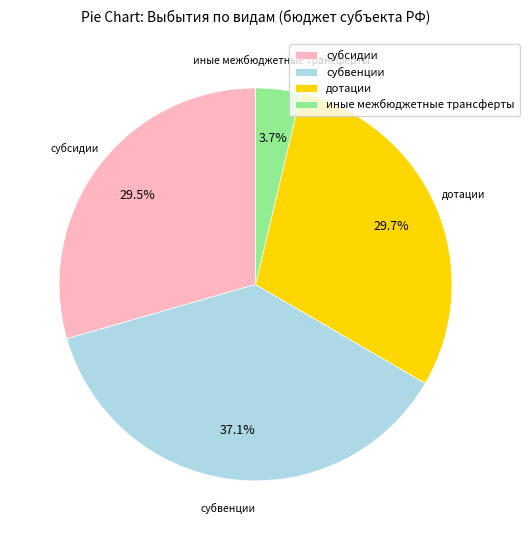

Count the number of slices in the pie.

4